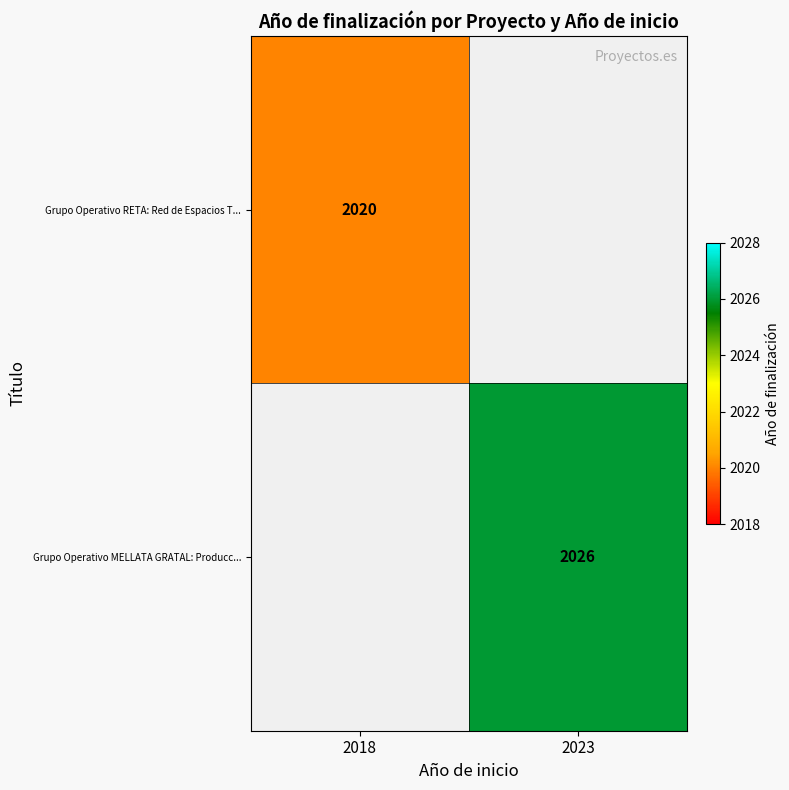

The value of Grupo Operativo RETA: Red de Espacios T... at 2018 is 2020. True or false?

True